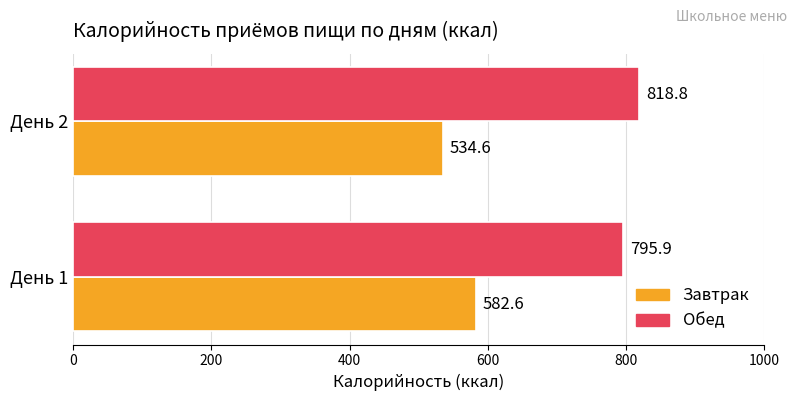

True or false: Завтрак has a value of 582.6 at День 1.

True